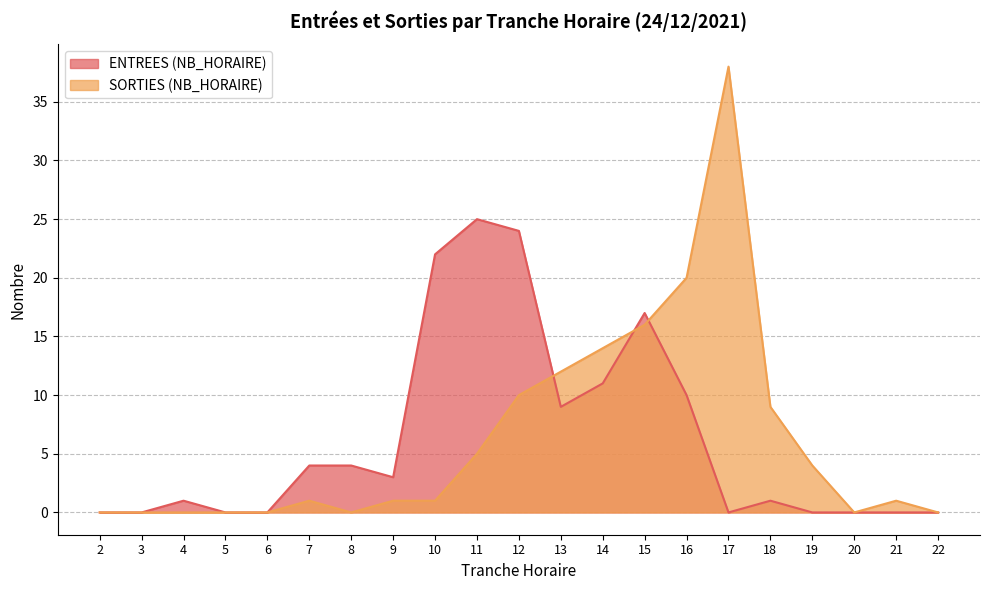

At which category does ENTREES (NB_HORAIRE) reach its first local valley?

9